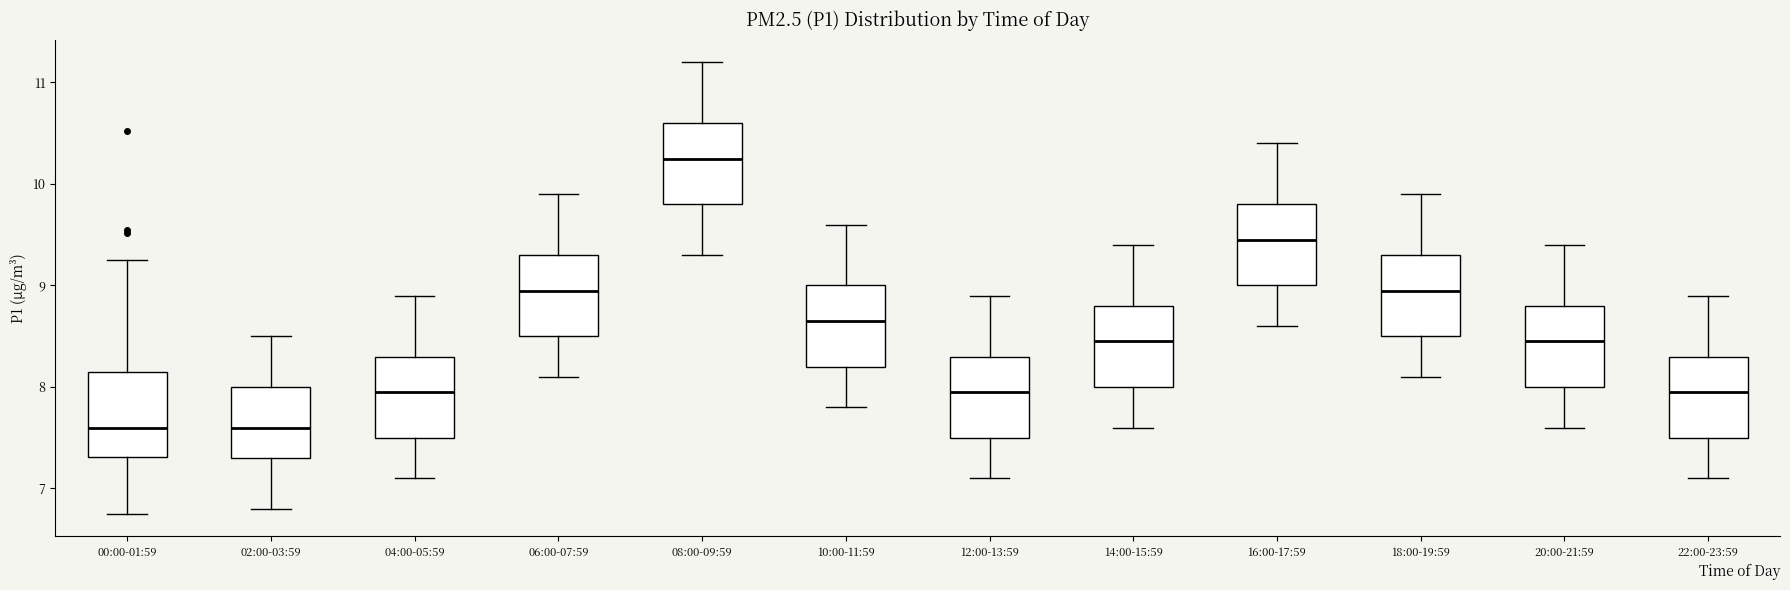

Reading left to right, read every box against the y-axis: the position of its median line, the range the box covers, and the ends of its whiskers. The values are not printed on the chart, so give them approximately, as read against the axis.

00:00-01:59: median 7.6, box 7.3 to 8.1, whiskers 6.8 to 9.3
02:00-03:59: median 7.6, box 7.3 to 8.0, whiskers 6.8 to 8.5
04:00-05:59: median 8.0, box 7.5 to 8.3, whiskers 7.1 to 8.9
06:00-07:59: median 9.0, box 8.5 to 9.3, whiskers 8.1 to 9.9
08:00-09:59: median 10.3, box 9.8 to 10.6, whiskers 9.3 to 11.2
10:00-11:59: median 8.7, box 8.2 to 9.0, whiskers 7.8 to 9.6
12:00-13:59: median 8.0, box 7.5 to 8.3, whiskers 7.1 to 8.9
14:00-15:59: median 8.5, box 8.0 to 8.8, whiskers 7.6 to 9.4
16:00-17:59: median 9.5, box 9.0 to 9.8, whiskers 8.6 to 10.4
18:00-19:59: median 9.0, box 8.5 to 9.3, whiskers 8.1 to 9.9
20:00-21:59: median 8.5, box 8.0 to 8.8, whiskers 7.6 to 9.4
22:00-23:59: median 8.0, box 7.5 to 8.3, whiskers 7.1 to 8.9